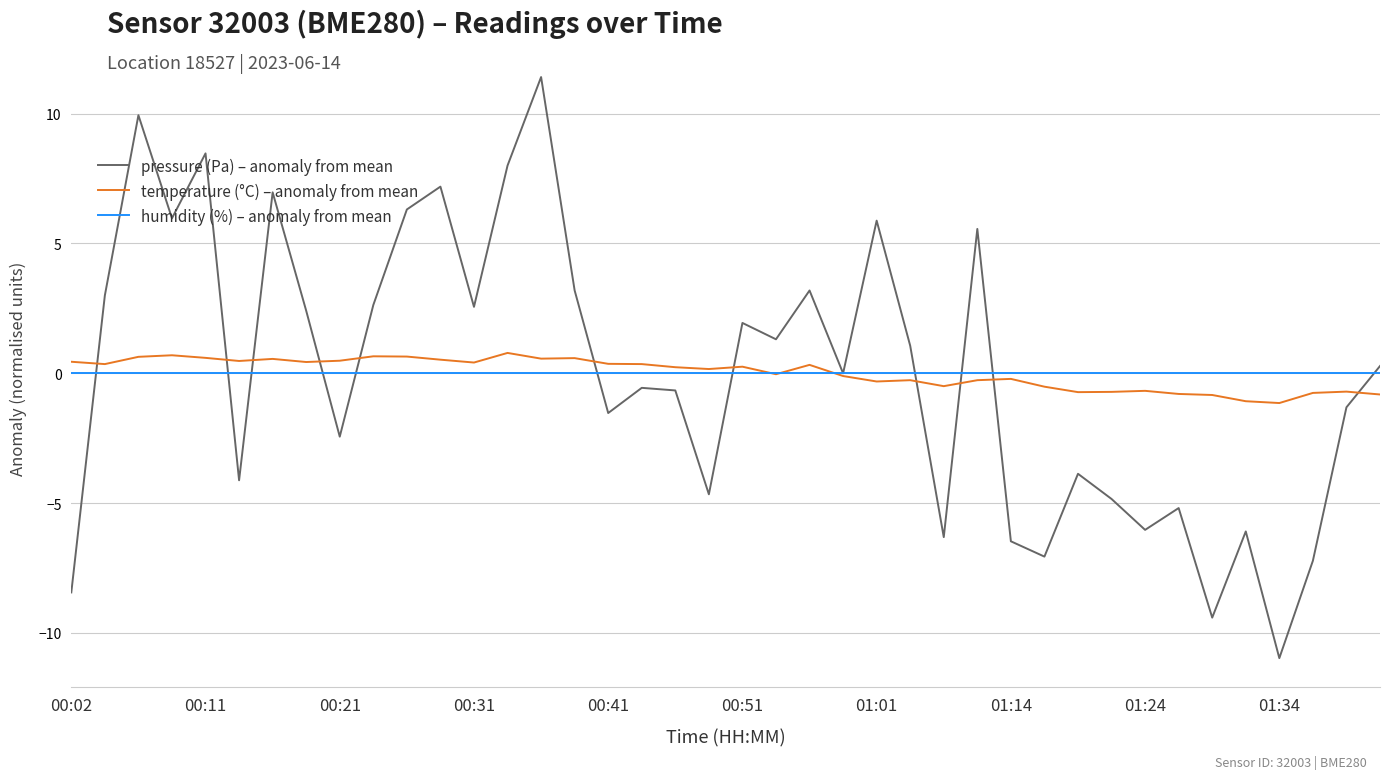

What is the highest value of the temperature (°C) – anomaly from mean series?

0.8